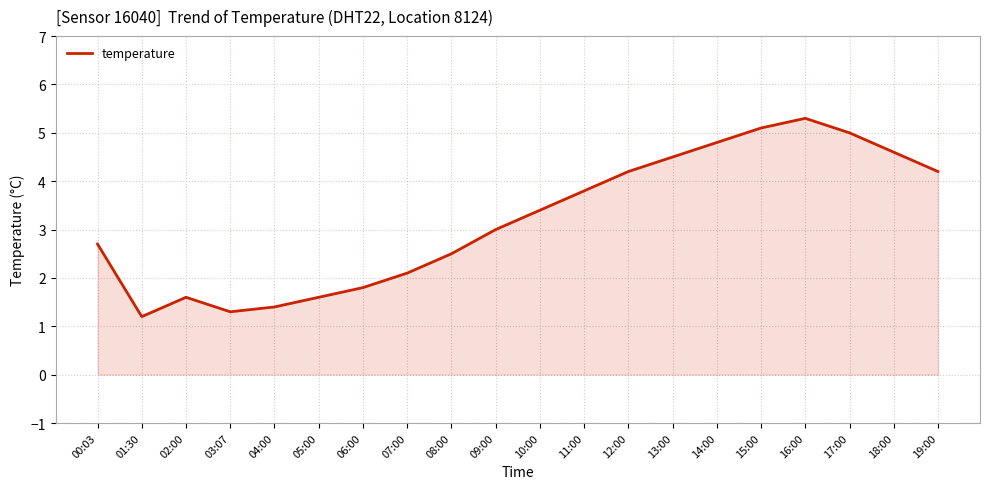

At which category does the data reach its first local valley?

01:30